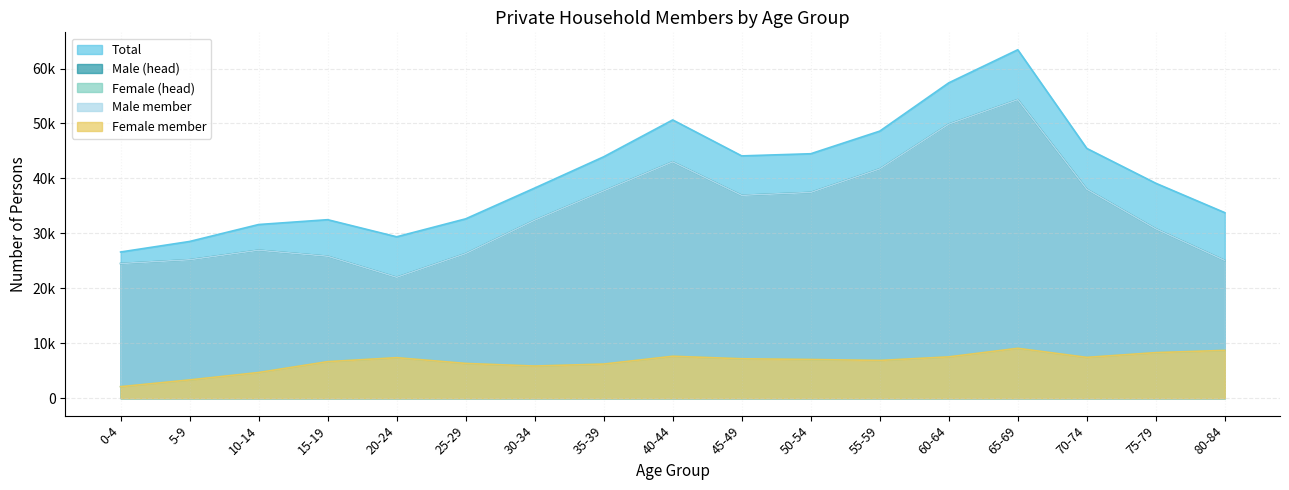

True or false: Female (head) and Female member intersect in this chart.

False